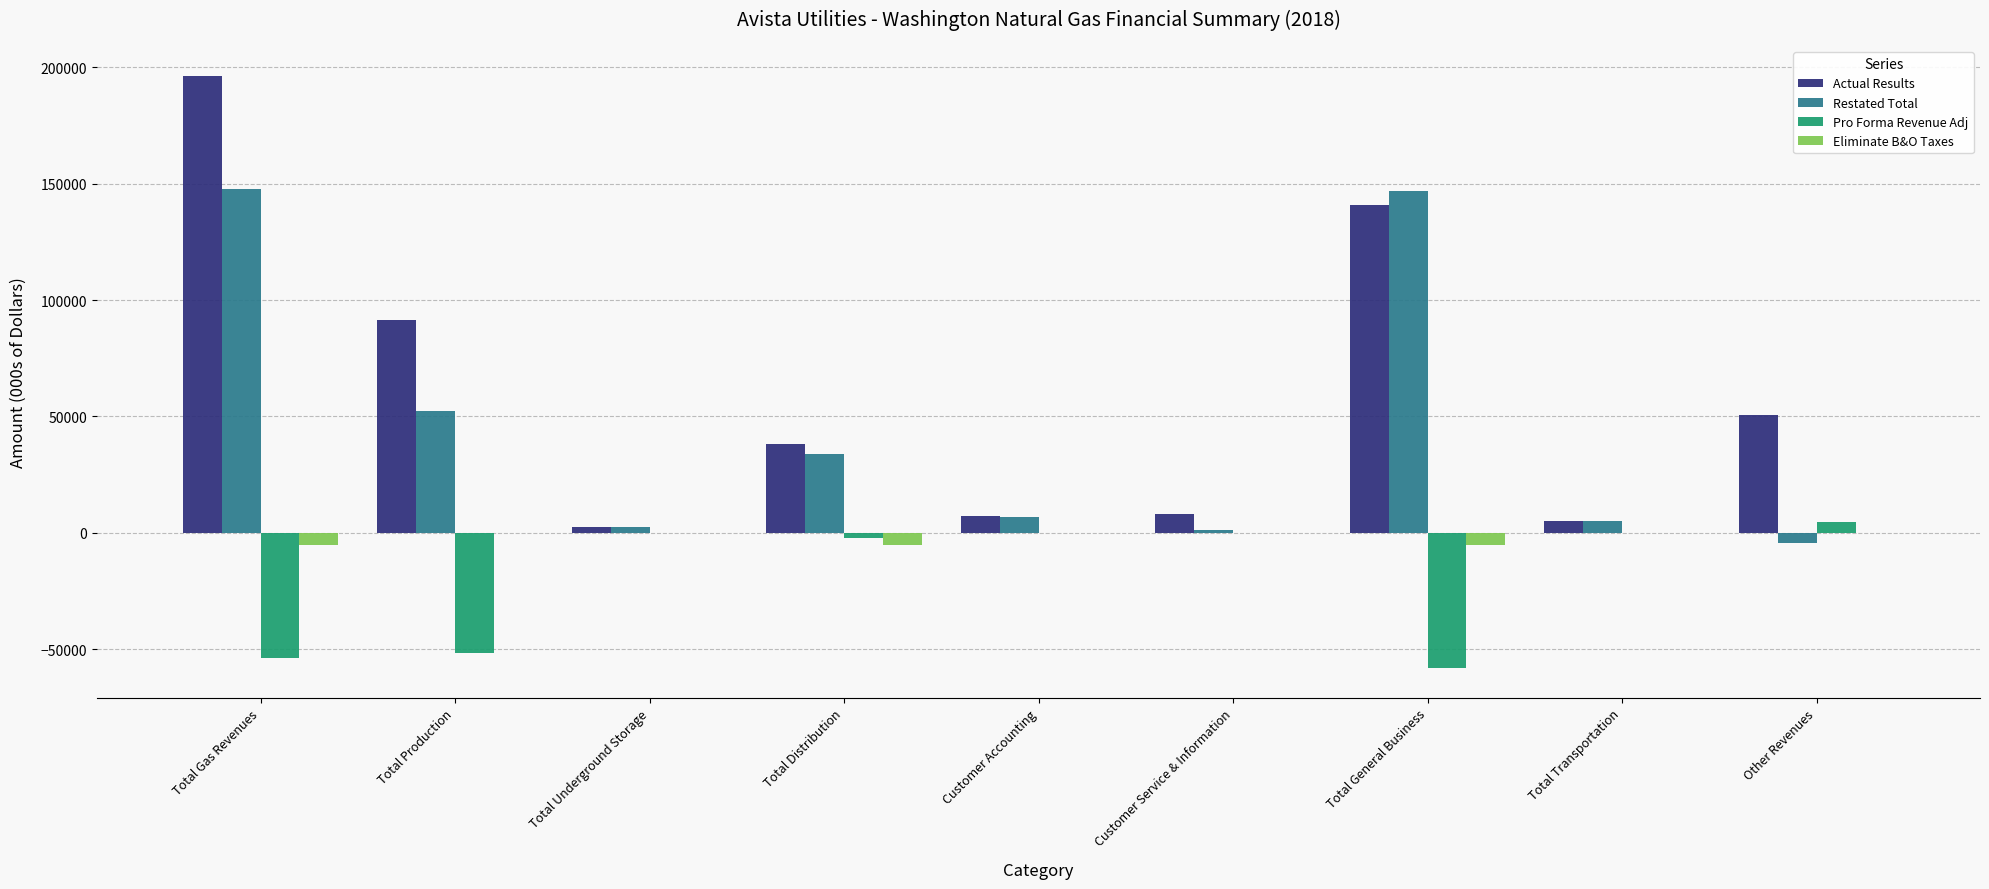

Is the value of Pro Forma Revenue Adj at Total Underground Storage greater than the value of Actual Results at Customer Accounting?

No